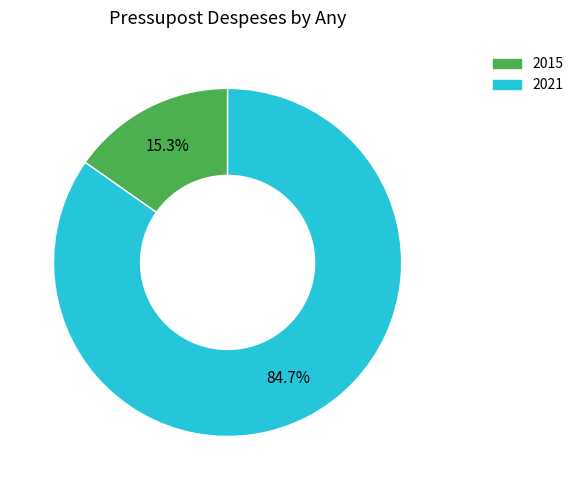

Between 2015 and 2021, which is larger?

2021